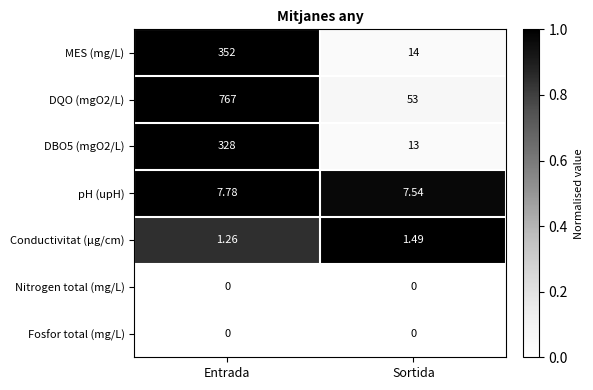

What is the maximum value shown in the chart?

767.0